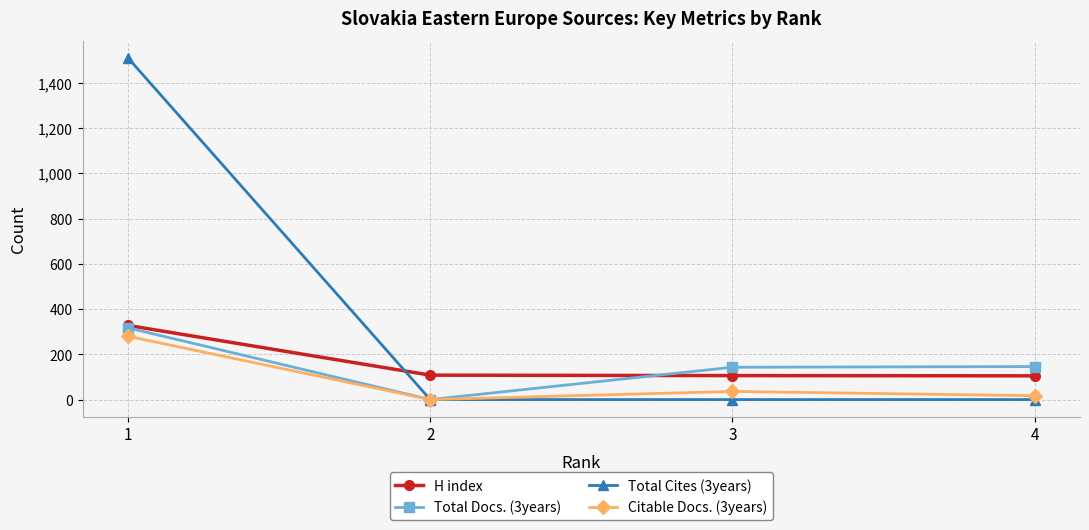

What are all the series names shown in the legend?

H index, Total Docs. (3years), Total Cites (3years), Citable Docs. (3years)